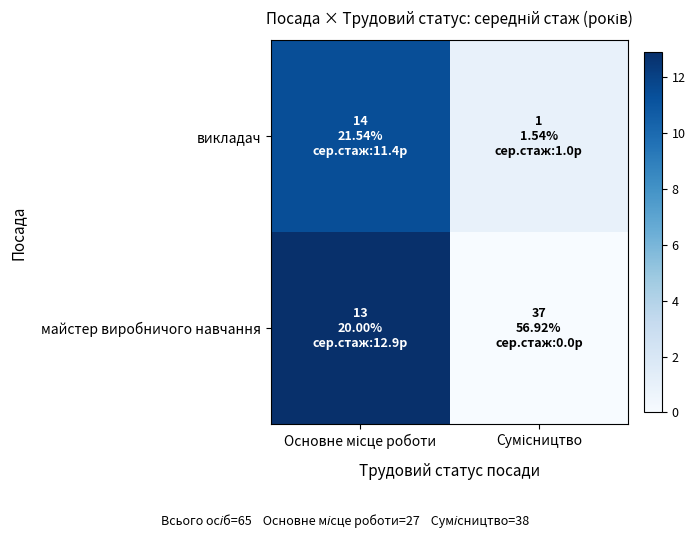

List the series in order of their overall mean, lowest first.

викладач, майстер виробничого навчання